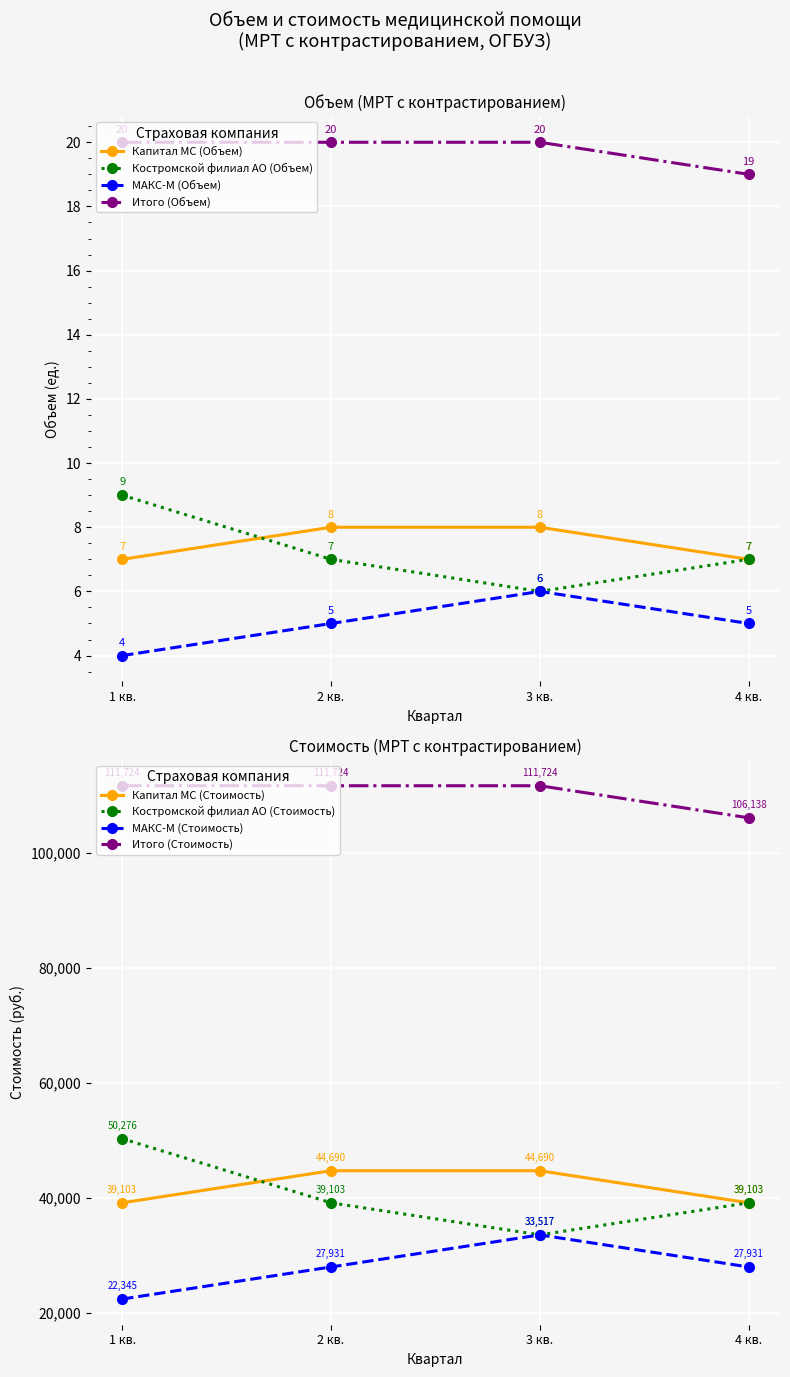

What is the total value across all series at 3 кв.?

40